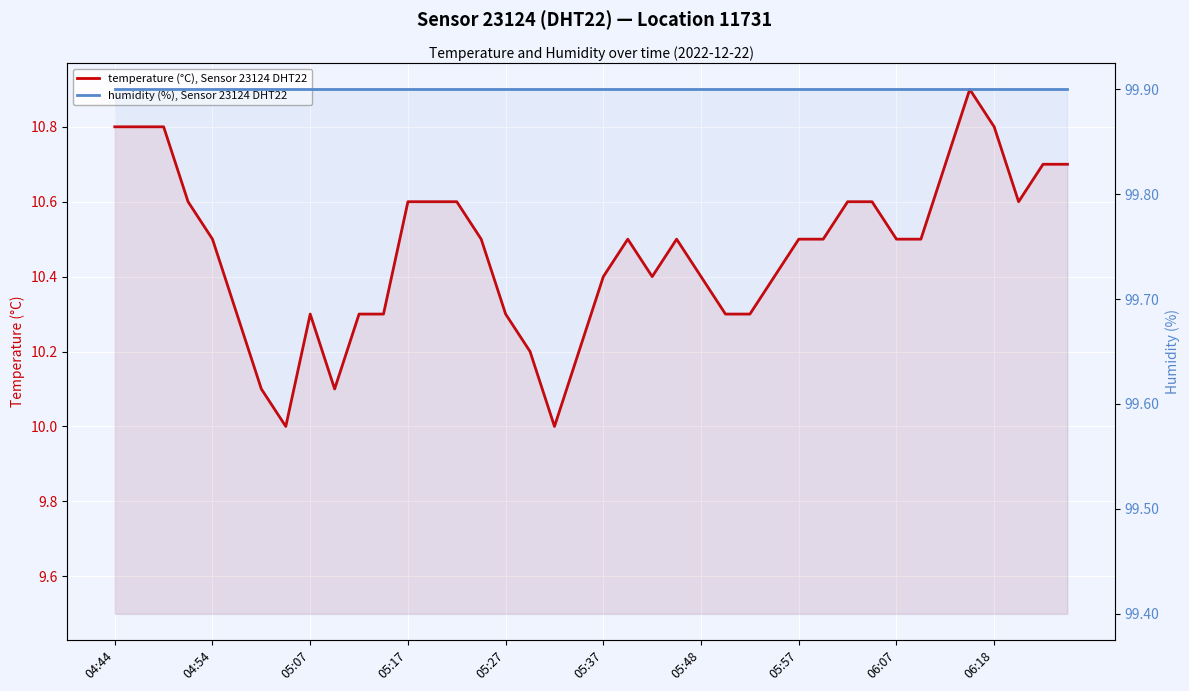

Where is humidity (%), Sensor 23124 DHT22 nearest to the value 99?

04:44